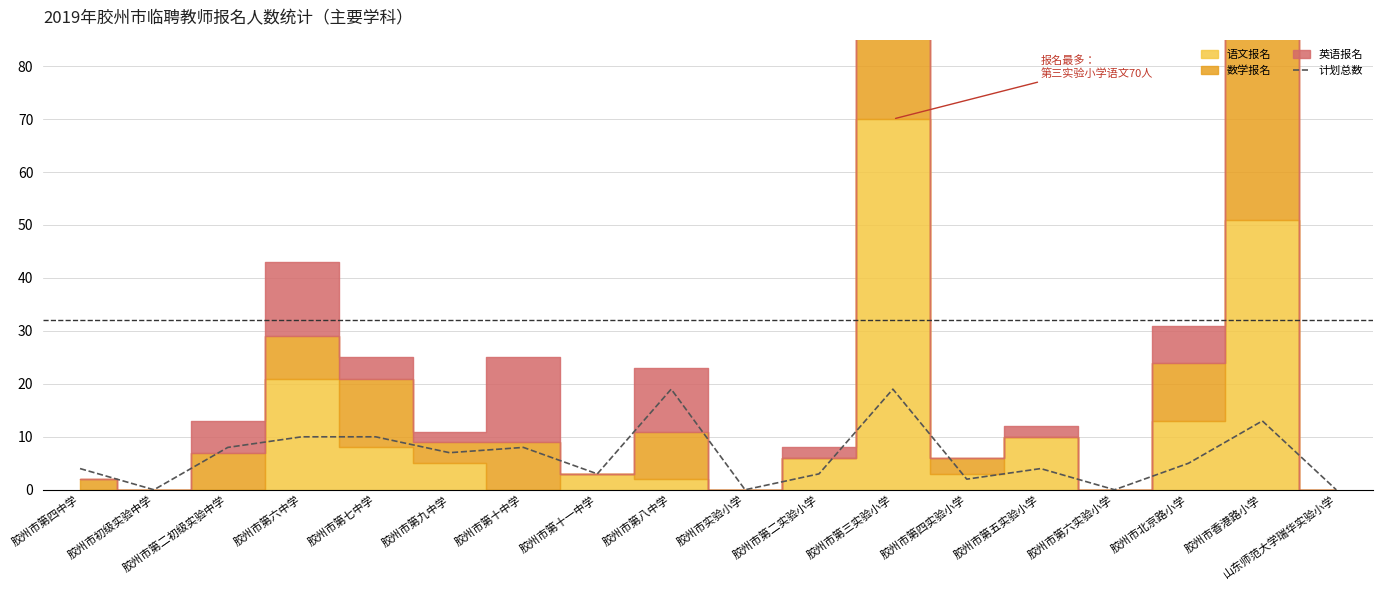

At which label is the value closest to 9?

胶州市第二初级实验中学